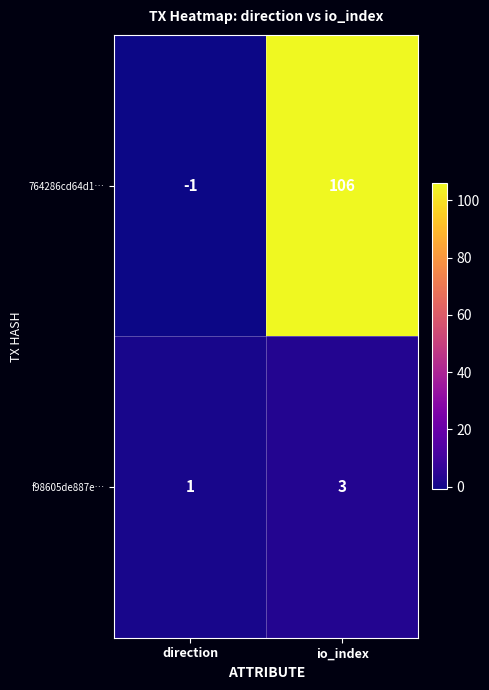

Is it true that 764286cd64d1… equals 60 at io_index?

False